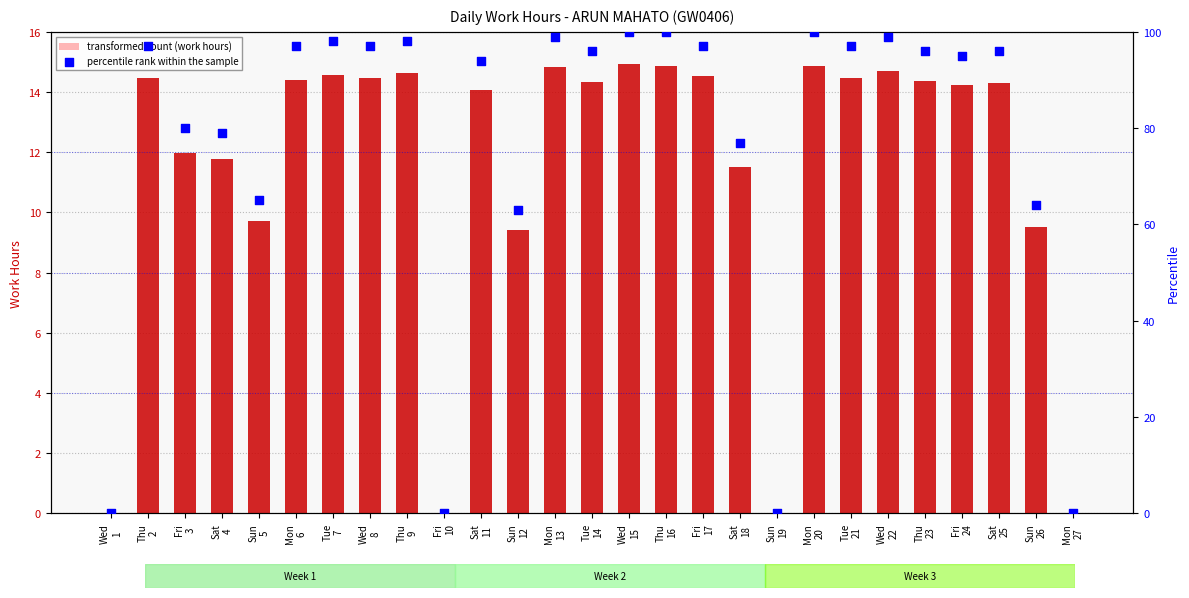

Which series has the largest Y range (max minus min)?

percentile rank within the sample